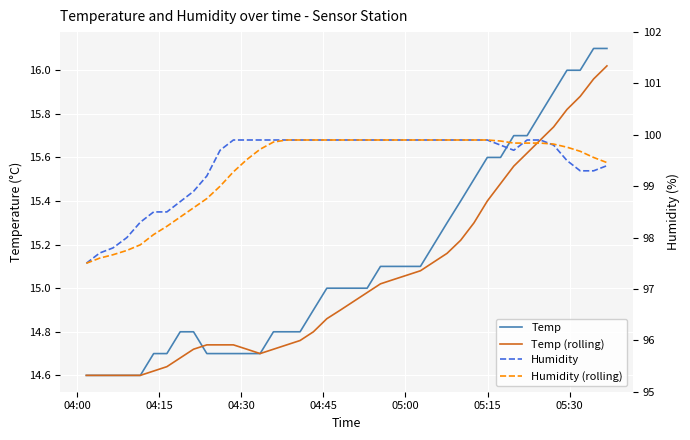

True or false: Temp (rolling) and Humidity (rolling) cross at least once.

False